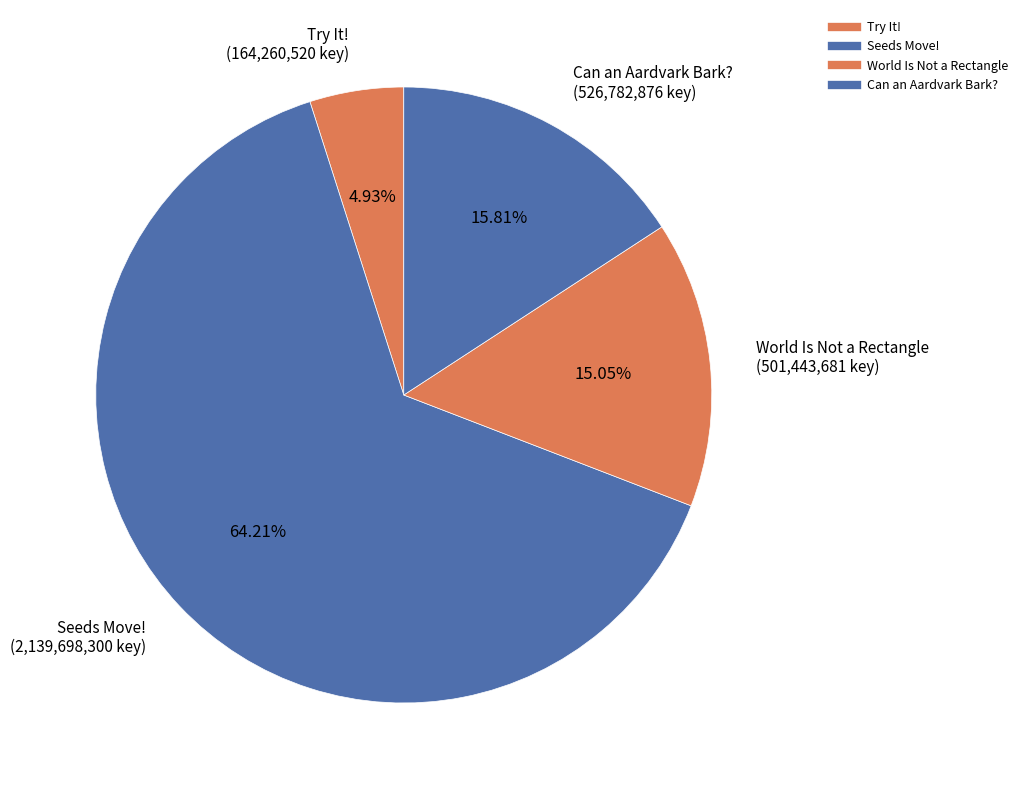

Between Try It! and Seeds Move!, which is larger?

Seeds Move!